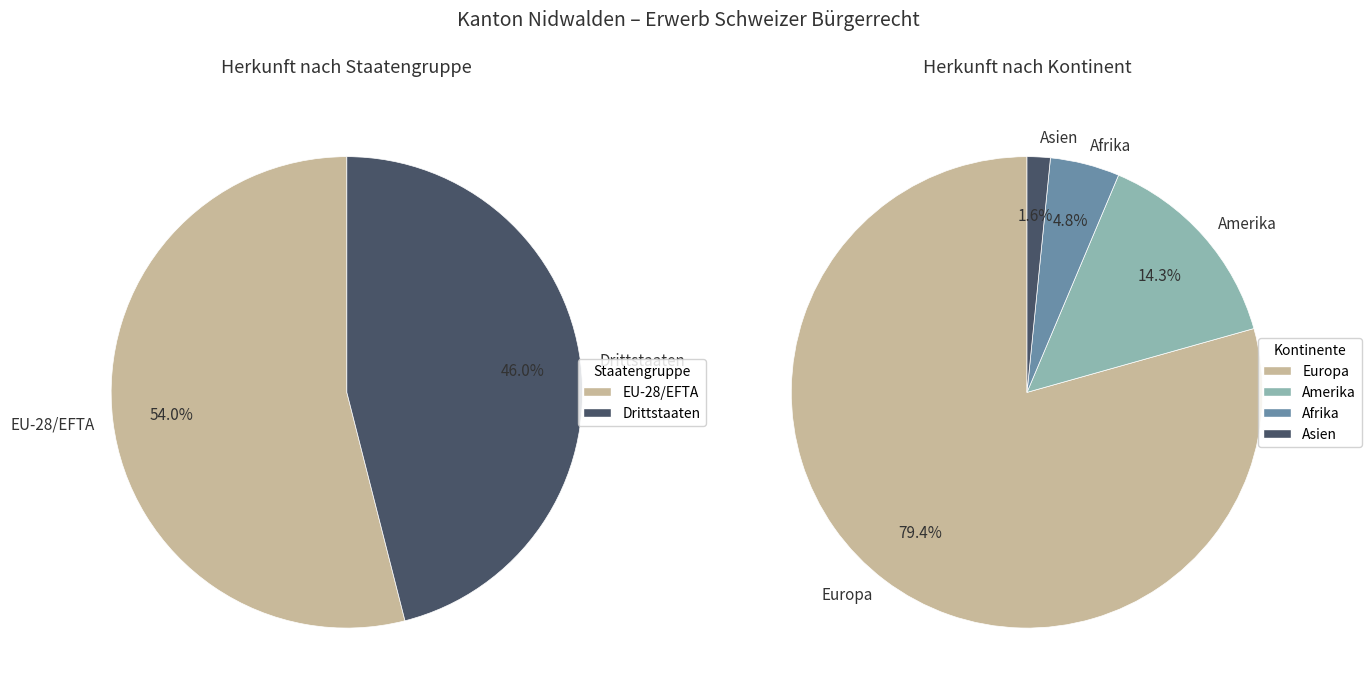

Which has a higher value, Amerika or Afrika?

Amerika